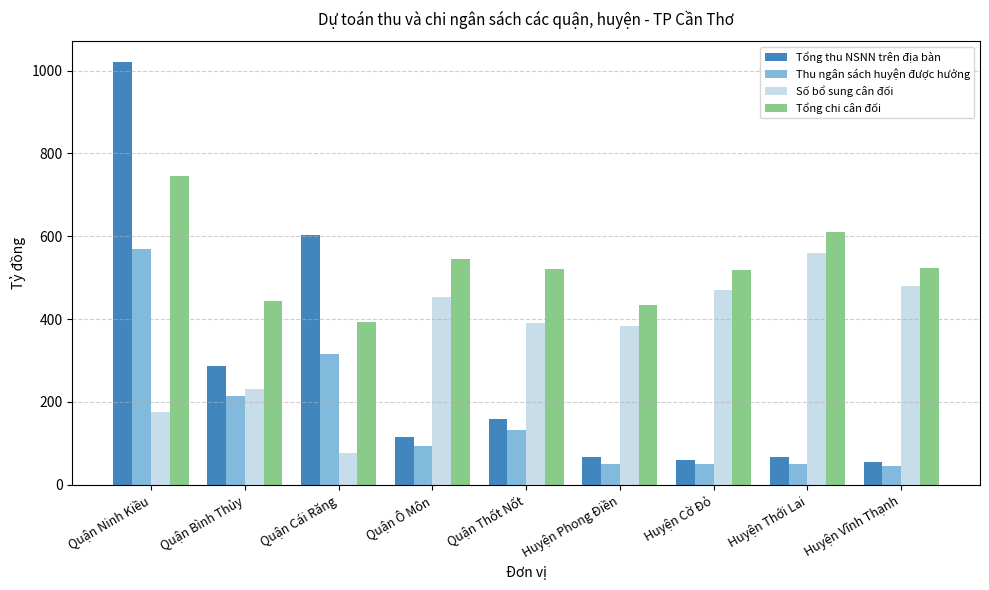

True or false: Tổng chi cân đối has a value of 768.1 at Quận Bình Thủy.

False